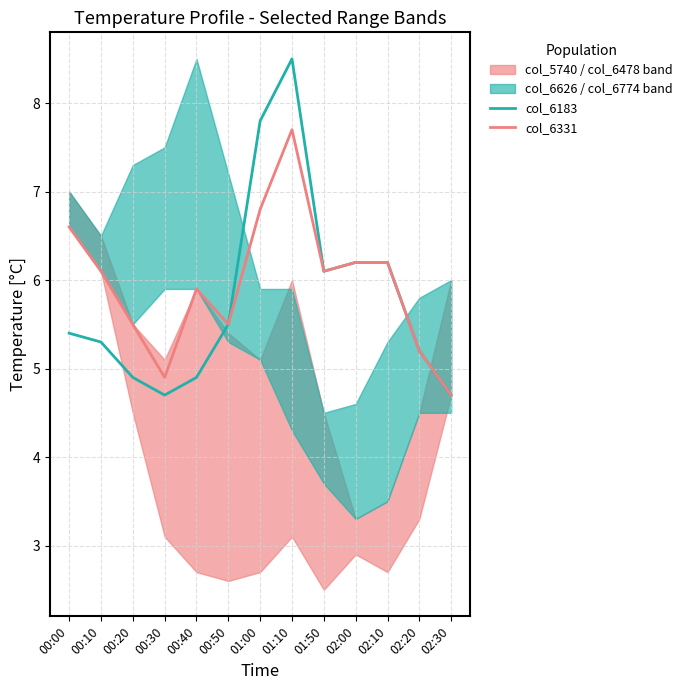

How many values in the col_6331 series exceed 6?

7